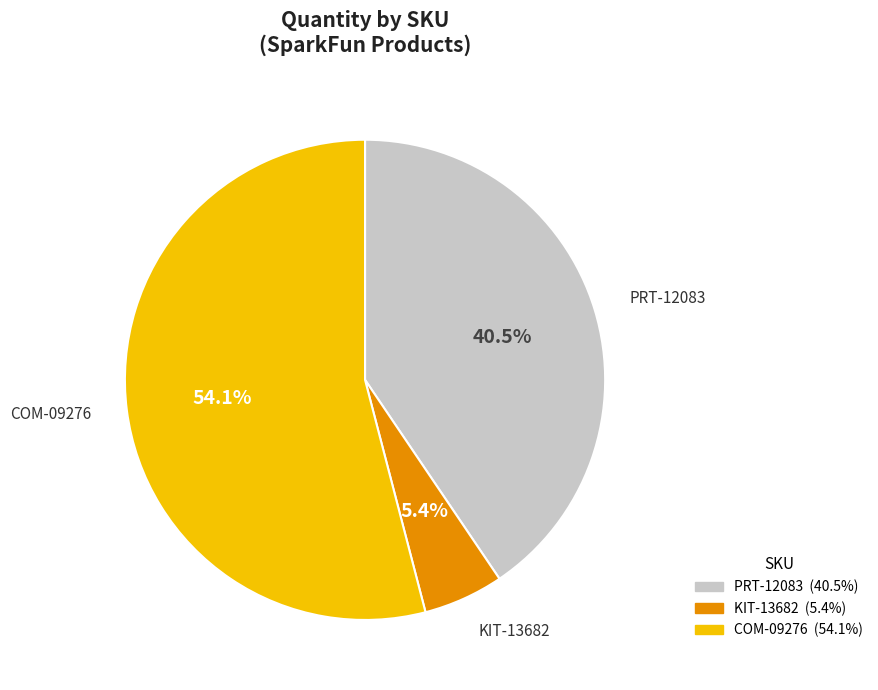

To the nearest percent, what is the difference between the PRT-12083 and KIT-13682 slice percentages?

35%